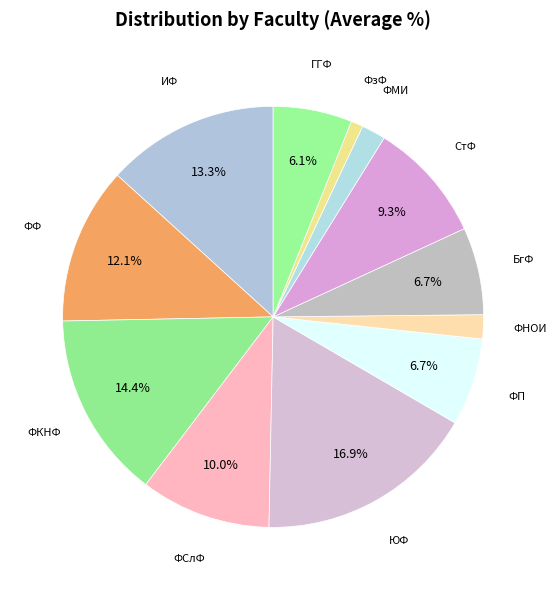

How many segments does this pie chart have?

12